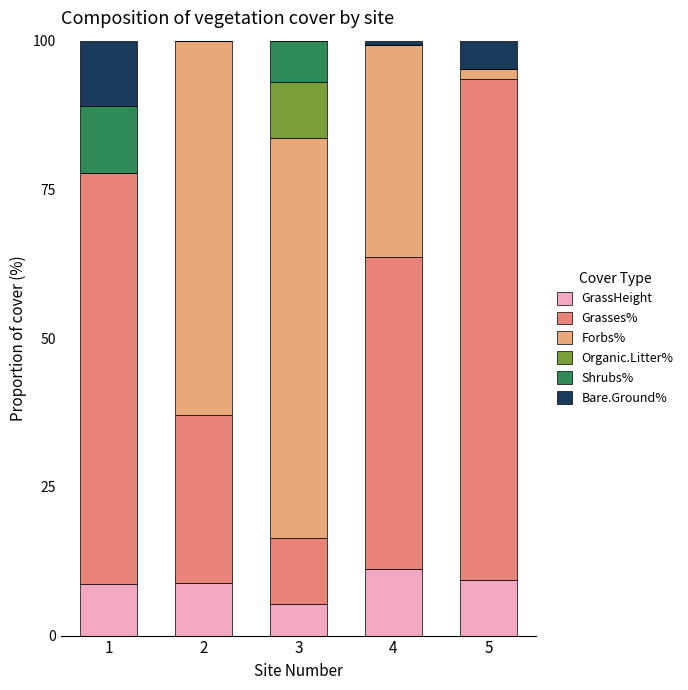

What is the sum of the Organic.Litter% values at 3 and 1?

9.5